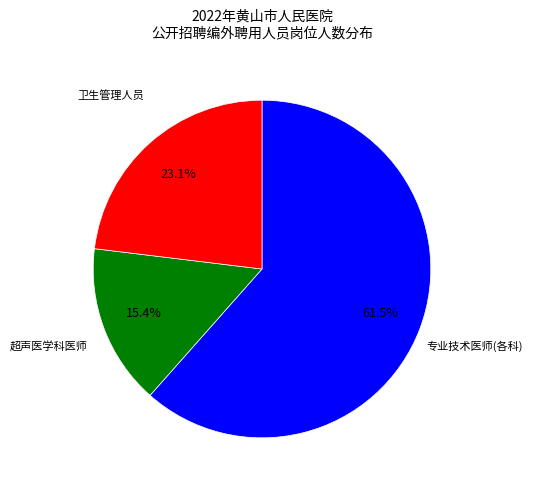

Does any single category account for the majority?

Yes